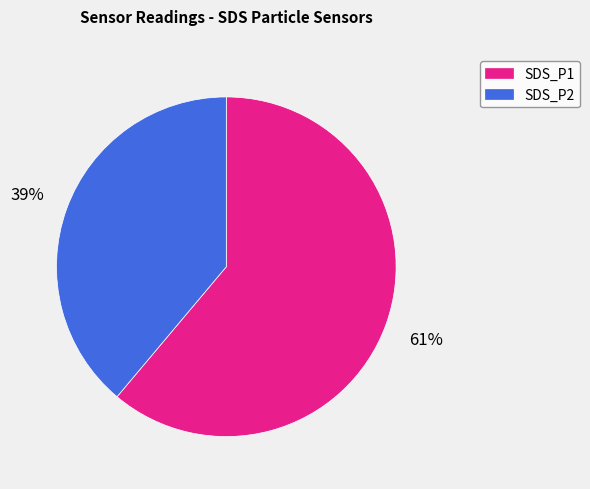

Approximately how many times larger is the value at SDS_P1 compared to SDS_P2?

1.6